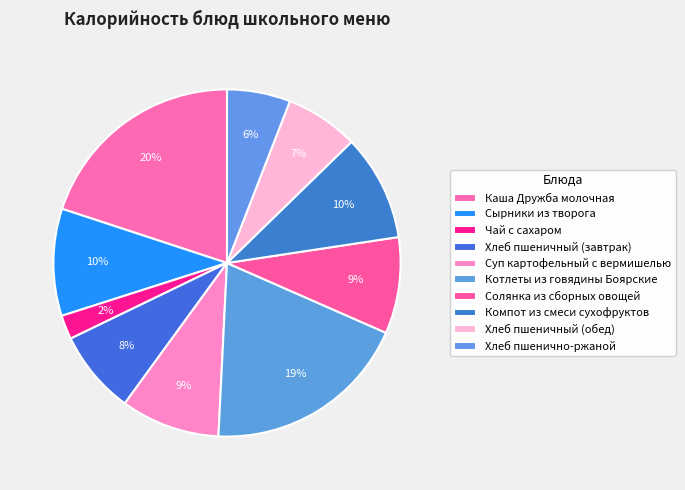

Which slice is the largest?

Каша Дружба молочная